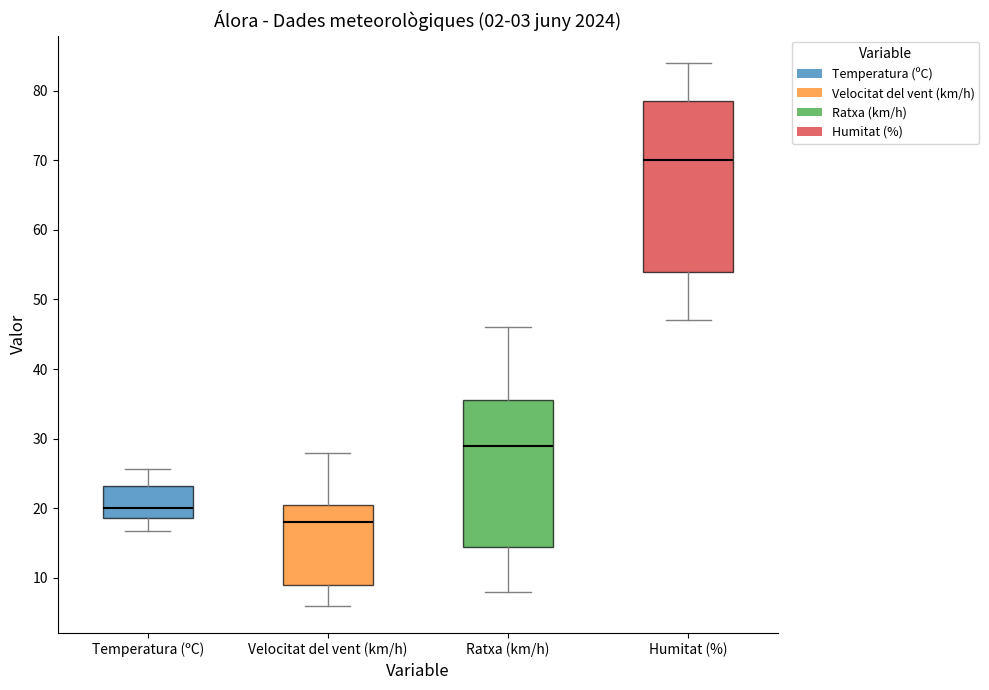

Where is the lower edge of the box for Humitat (%) on the y-axis? The values are not printed on the chart, so give them approximately, as read against the axis.

54